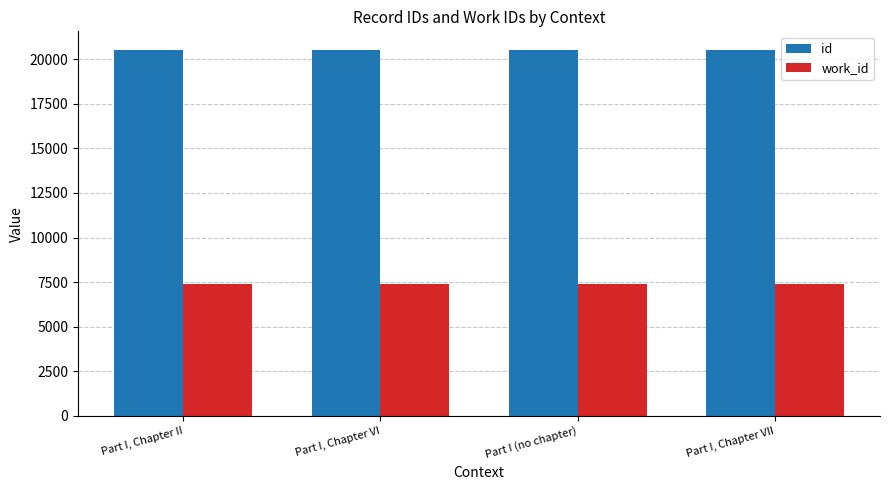

What is the minimum value shown in the chart?

7409